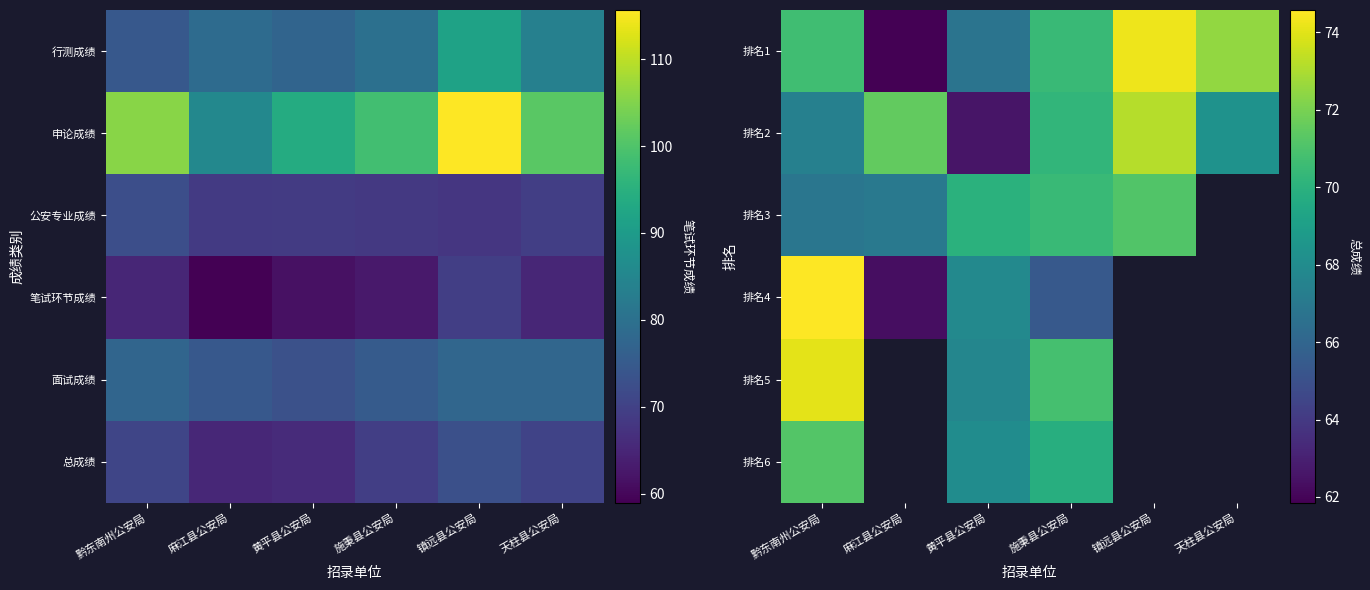

At which category is the sum across all series the highest?

黔东南州公安局